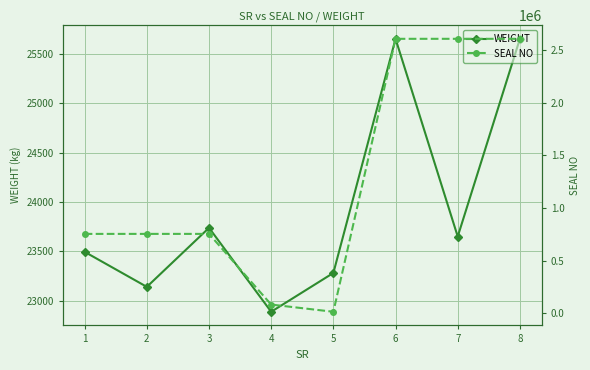

Rank the categories by SEAL NO value from lowest to highest.

5, 4, 1, 2, 3, 7, 8, 6